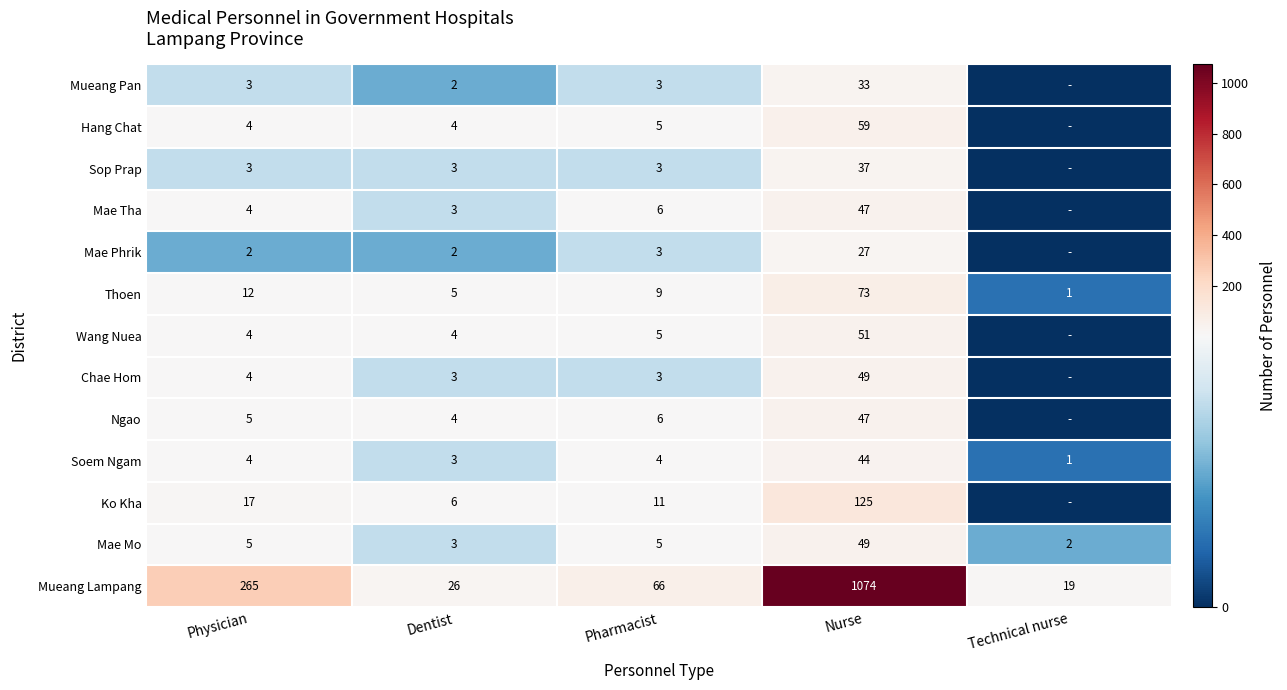

Which series changed the most between Dentist and Pharmacist?

Mueang Lampang